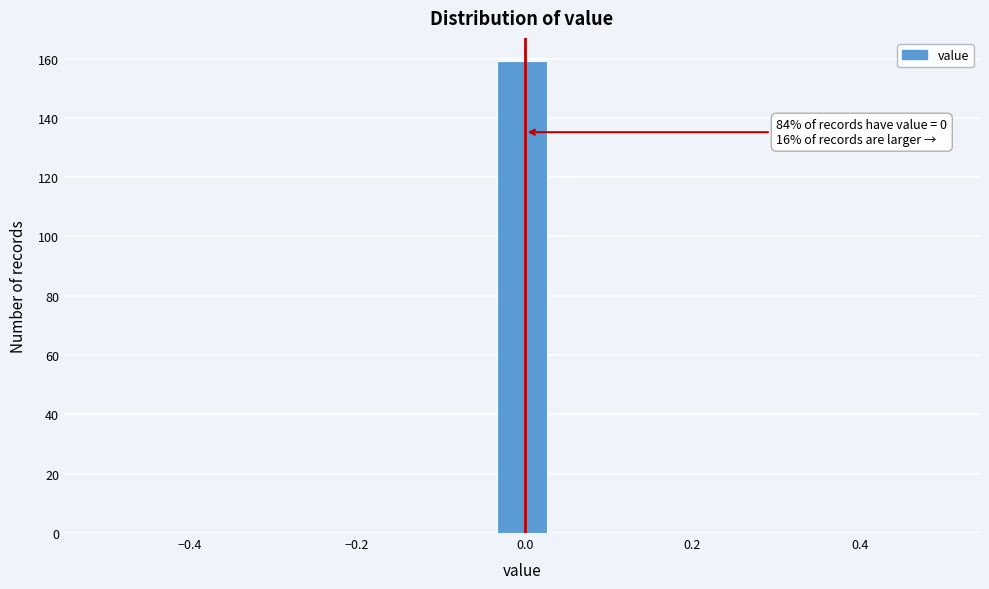

Read against the x-axis, roughly where is the centre of the tallest bar?

0.00